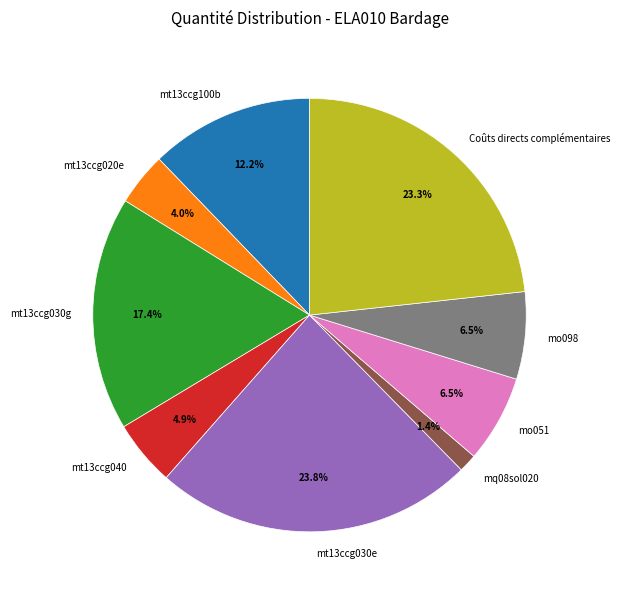

To the nearest percent, what percentage of the pie is mt13ccg100b?

12%